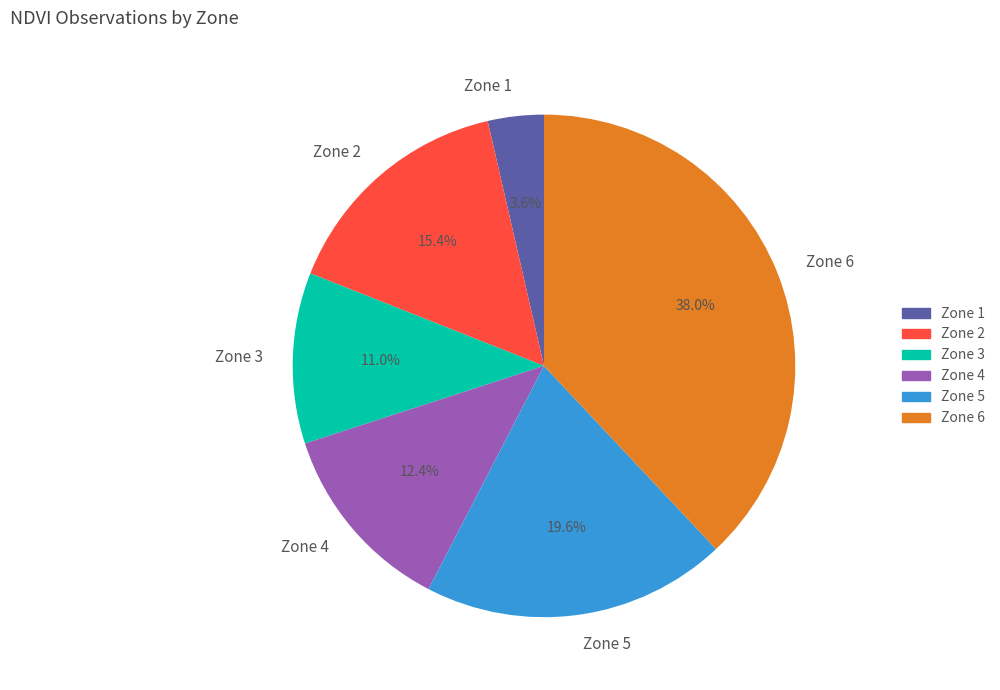

Between Zone 1 and Zone 2, which is larger?

Zone 2